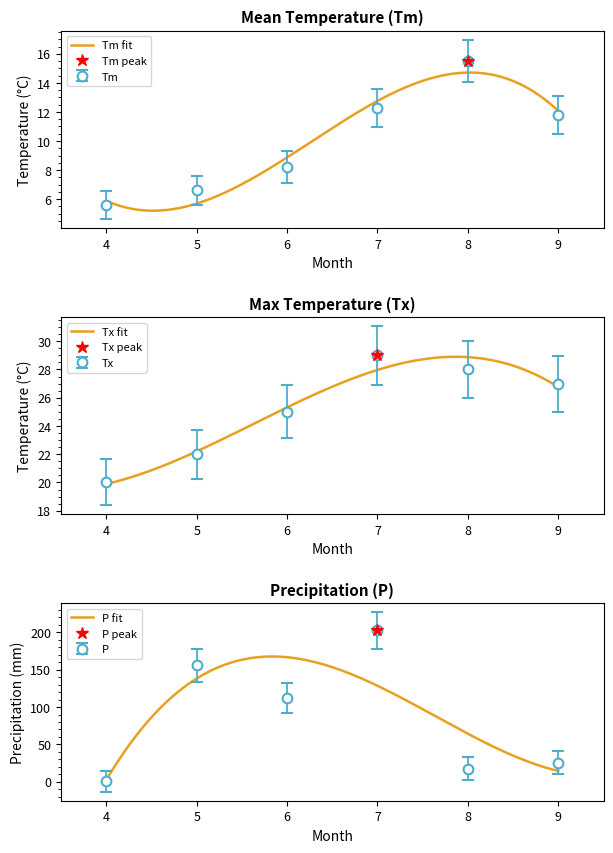

What is the sum of the P values at 9 and 7?

228.3